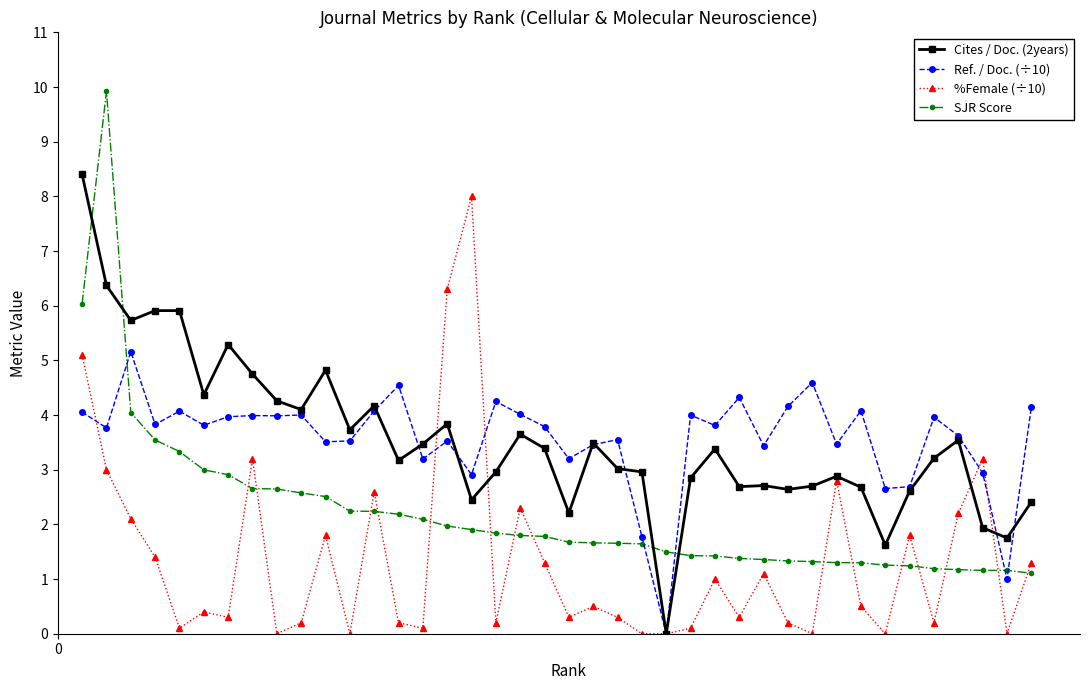

True or false: Ref. / Doc. (÷10) has more than 2 points higher than both neighbors.

True